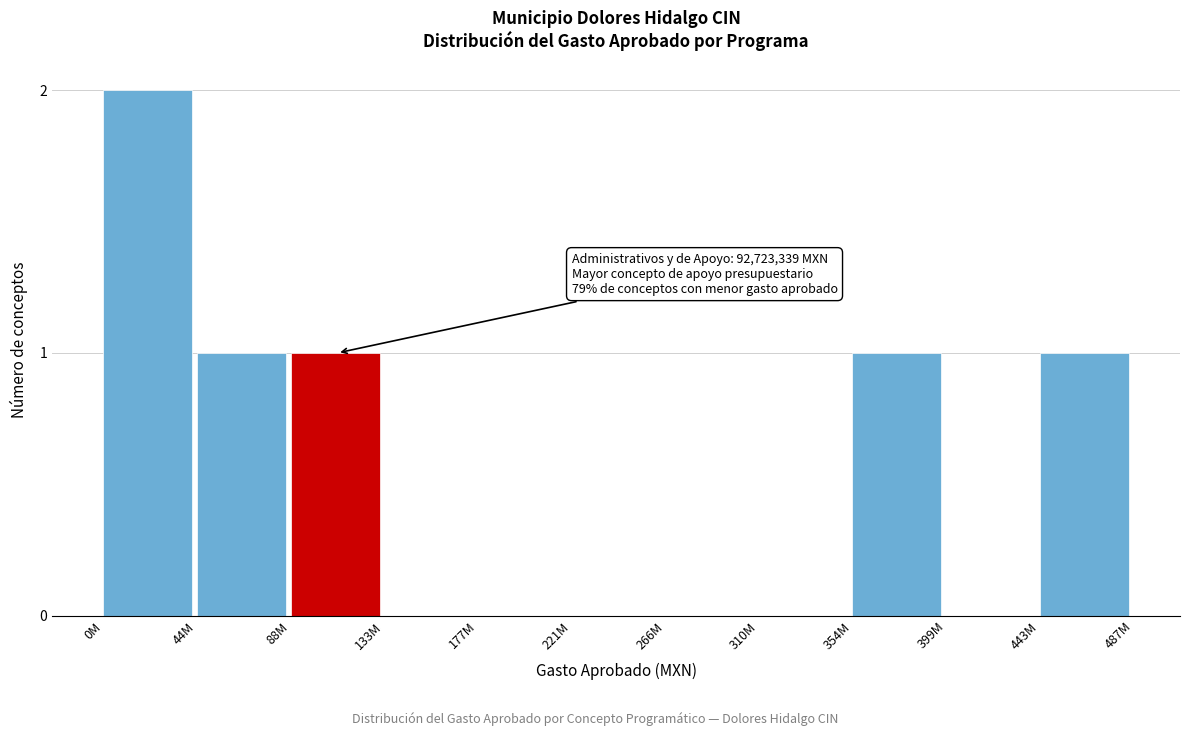

Reading left to right, extract all data points from this chart.

0M=2	44M=1	88M=1	133M=0	177M=0	221M=0	266M=0	310M=0	354M=1	399M=0	443M=1